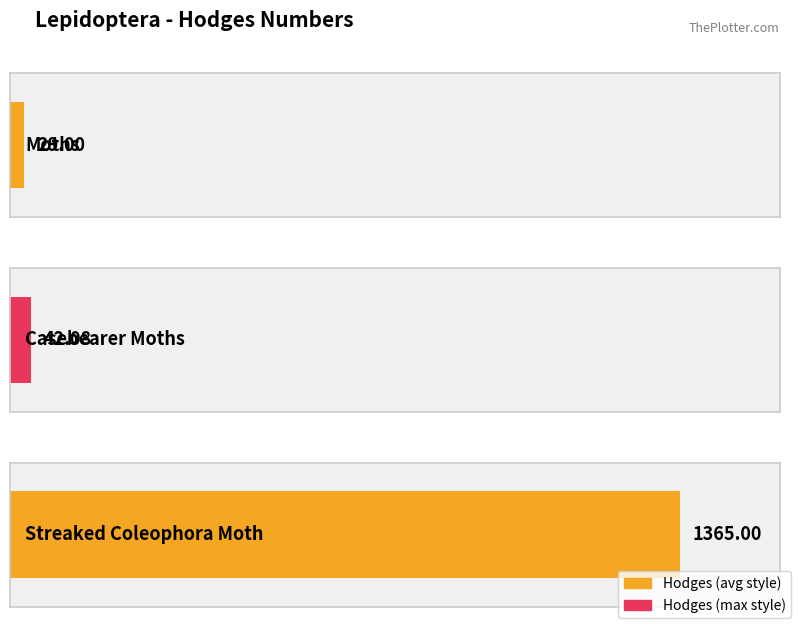

What is the value of the 2nd bar from the left?

42.1